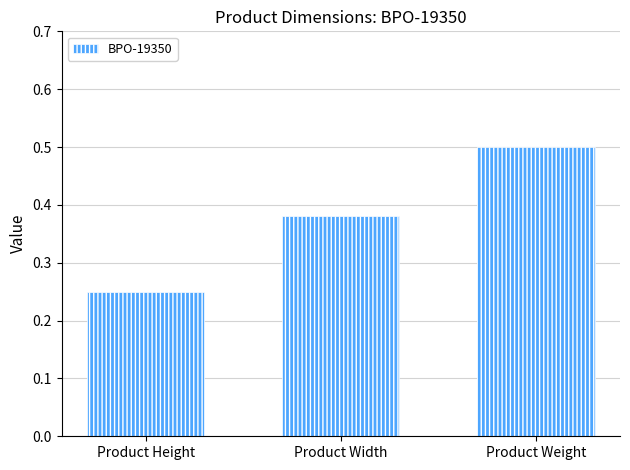

True or false: the data shows 0.4 at Product Height.

False